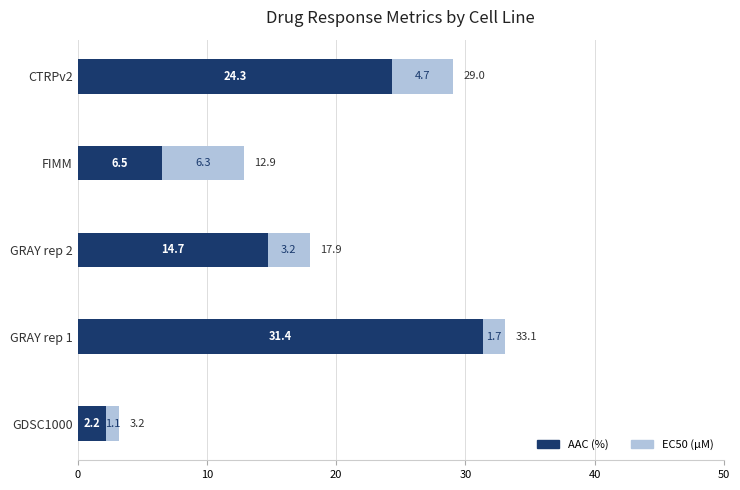

True or false: AAC (%) has a value of 31.4 at GRAY rep 1.

True